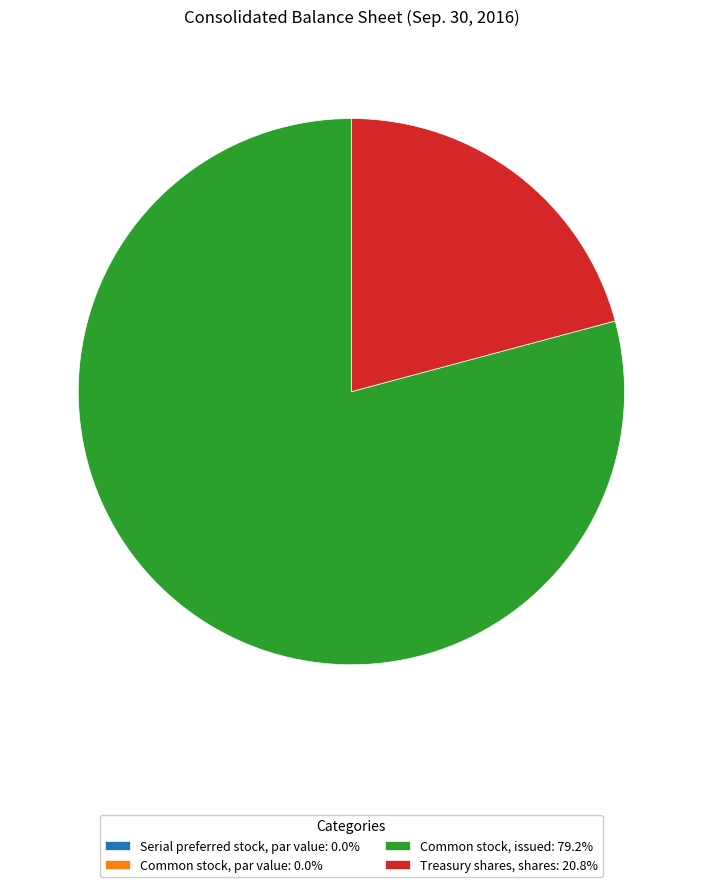

Is there a majority slice in this chart?

Yes